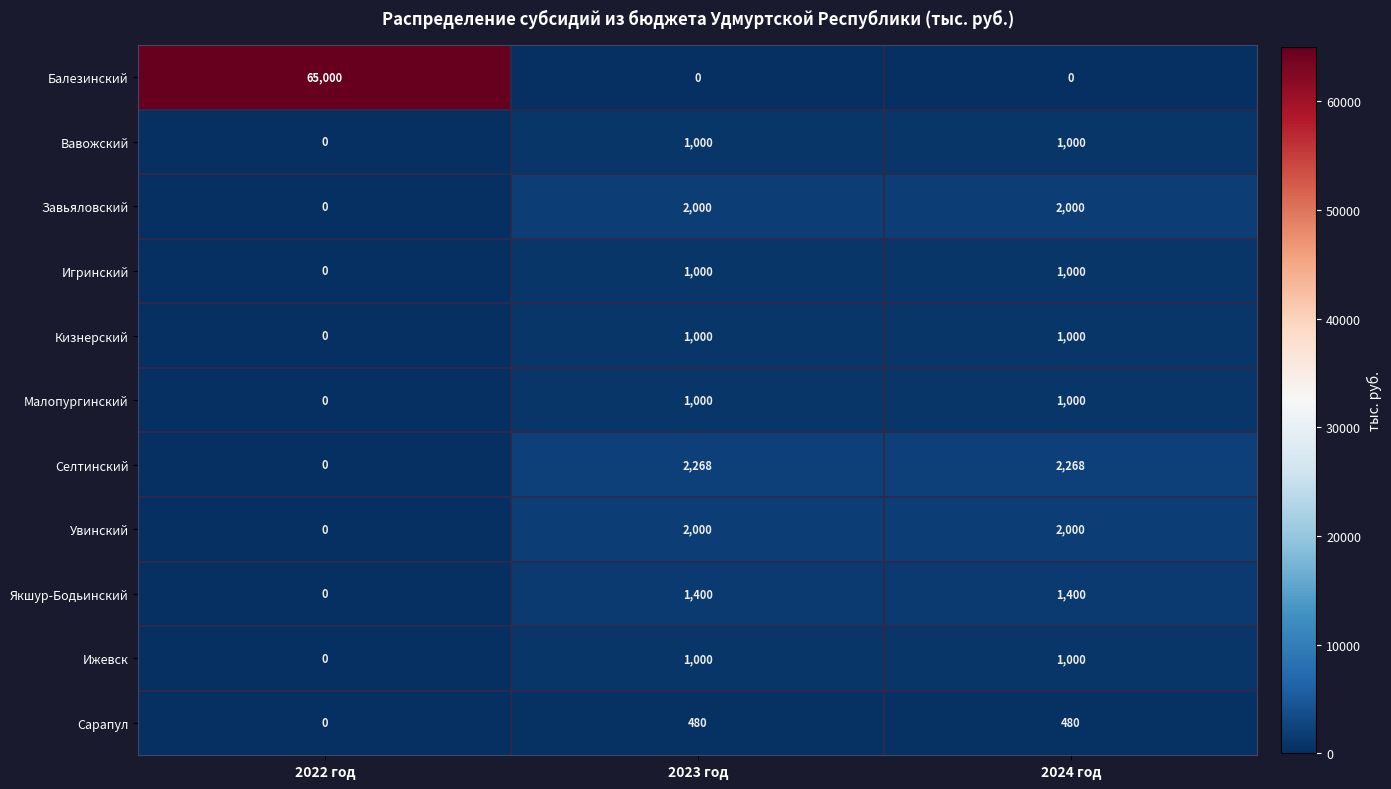

Count the Увинский values in the range 0 to 2000.

3